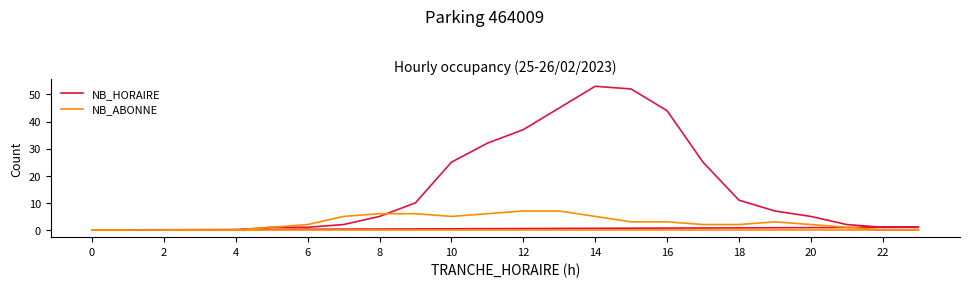

How many intersections are there between NB_HORAIRE and NB_ABONNE?

1